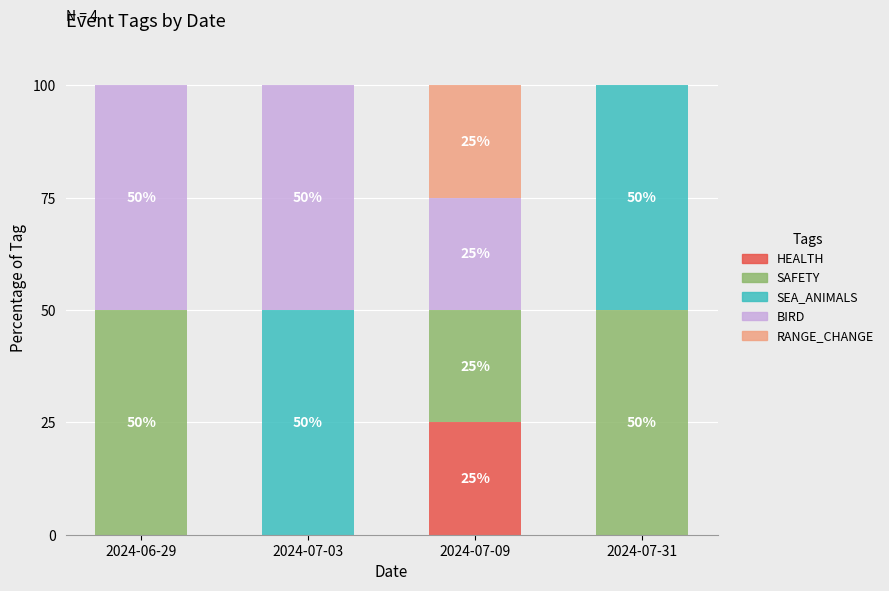

At which label does HEALTH reach its peak?

2024-07-09